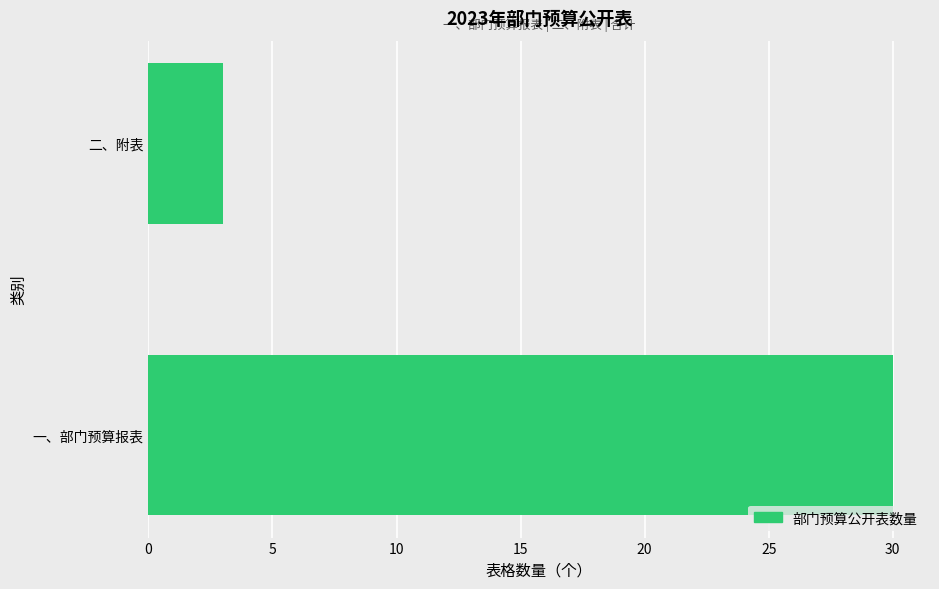

Reading bottom to top, what are all the values shown in this chart?

30	3